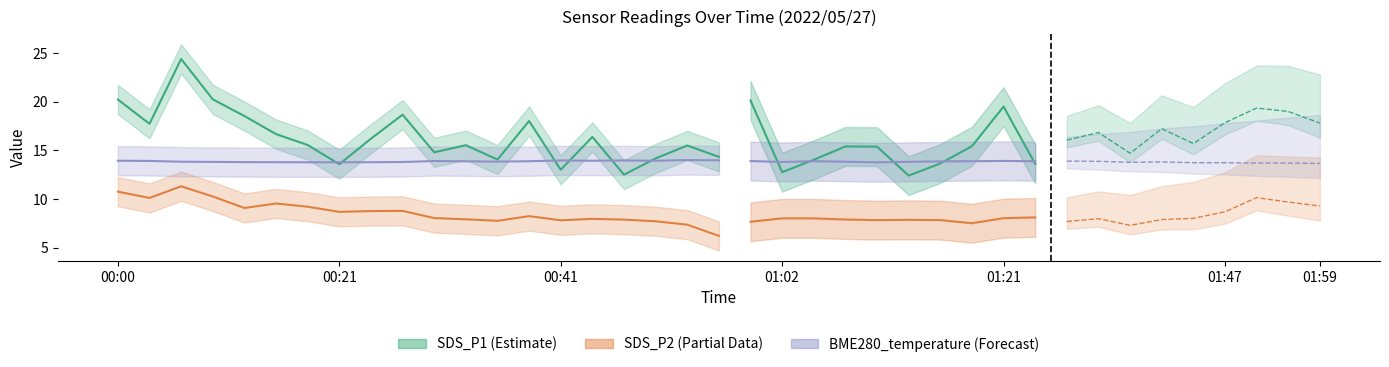

Count the number of categories in the chart.

39